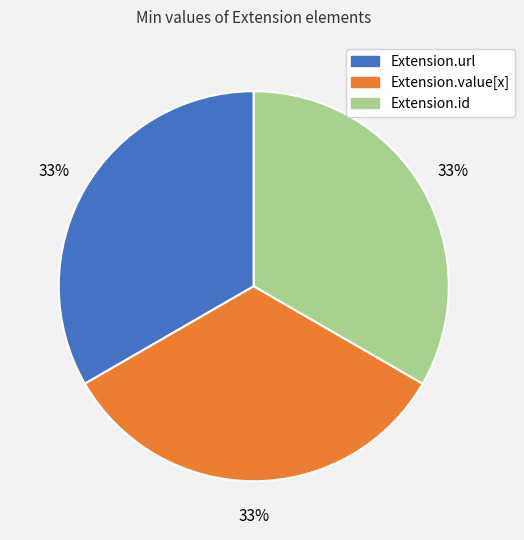

The Extension.value[x] slice represents 33% of the pie. True or false?

True